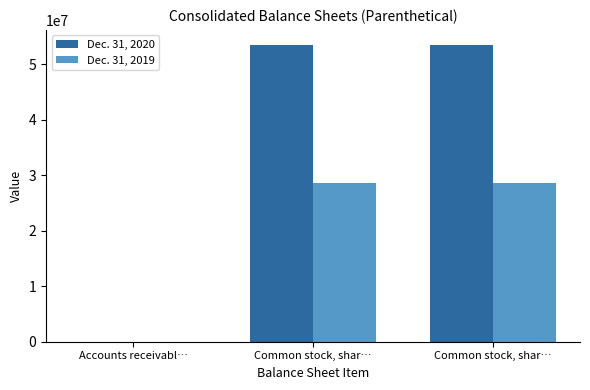

How many series are shown in this chart?

2